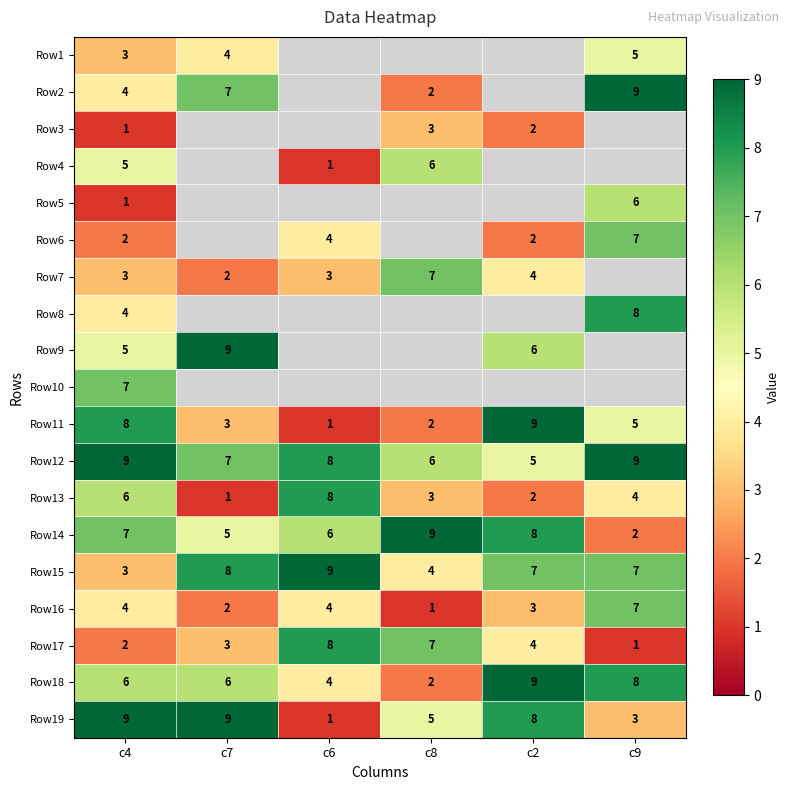

What is the spread (max minus min) of values at c4?

8